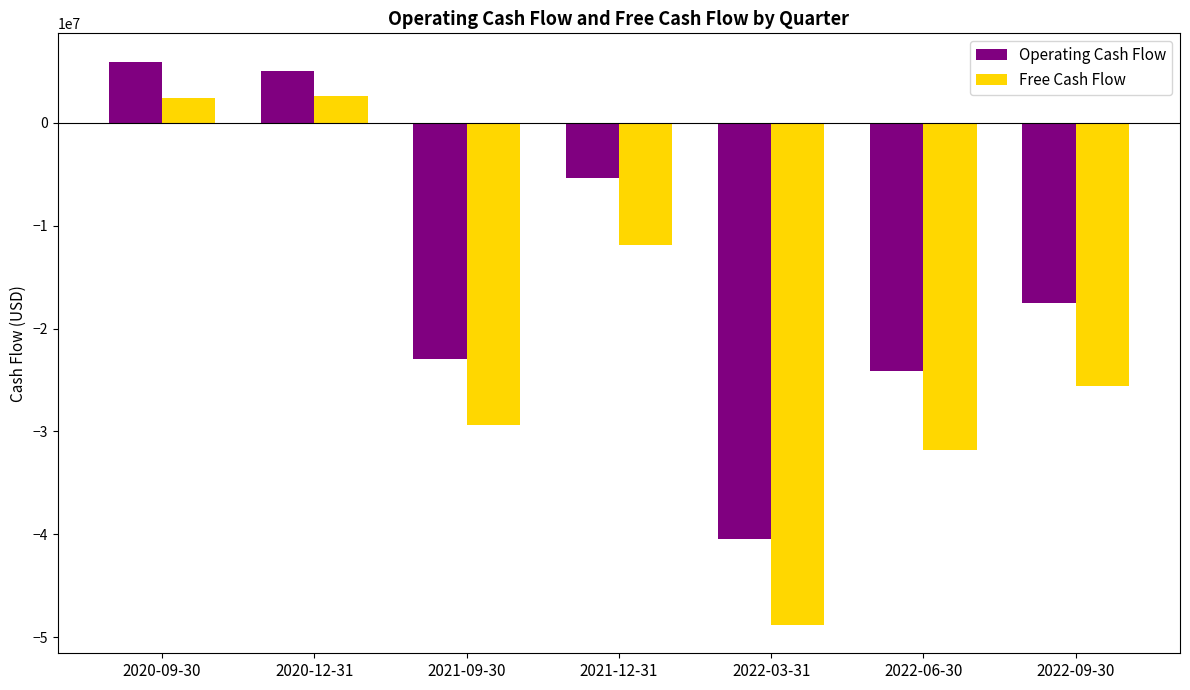

What is the average value of the Operating Cash Flow series?

-14212857